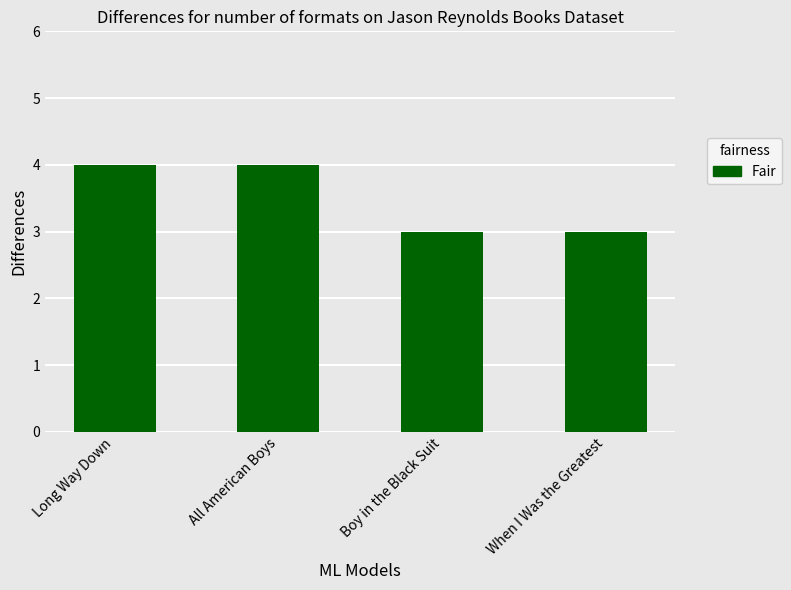

What is the greatest value displayed?

4